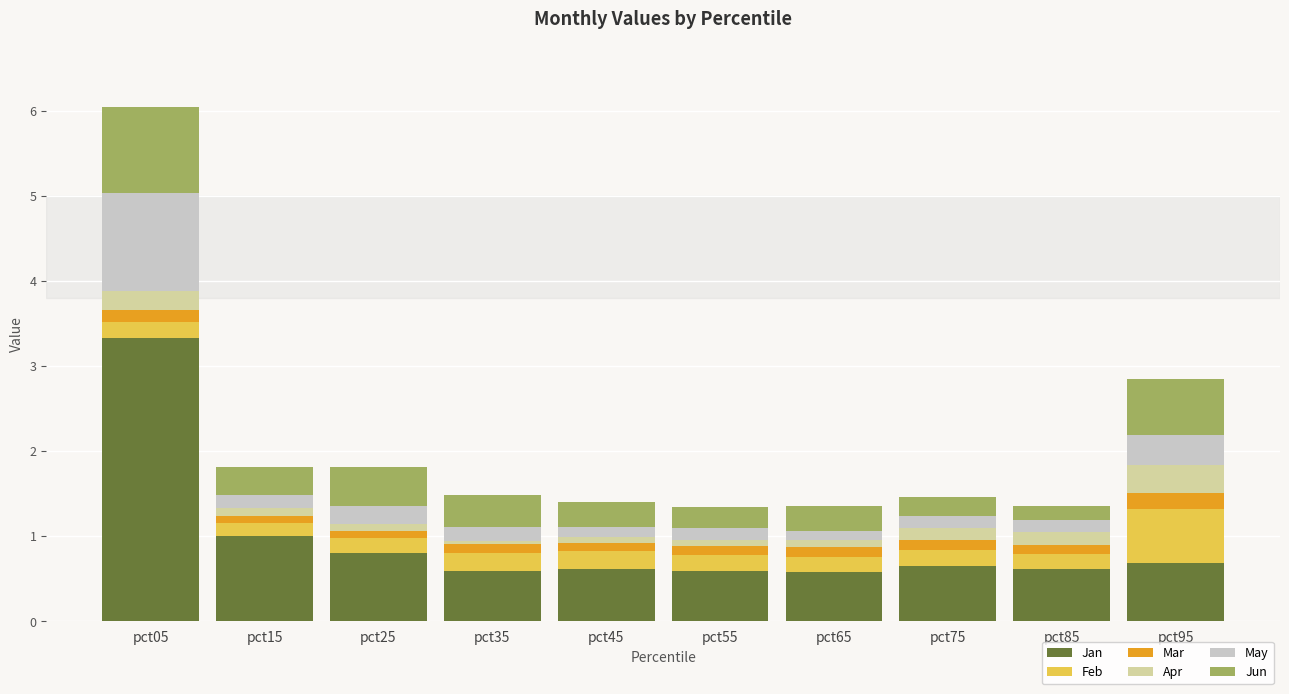

Count the number of categories in the chart.

10